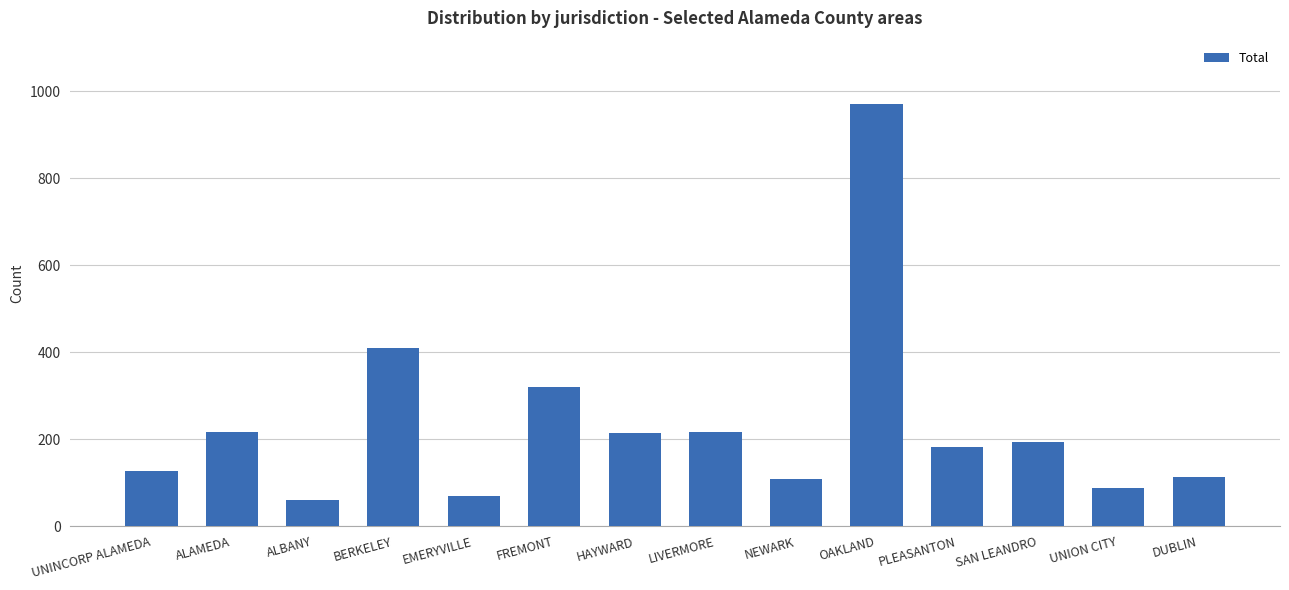

Where is the data nearest to the value 516?

BERKELEY